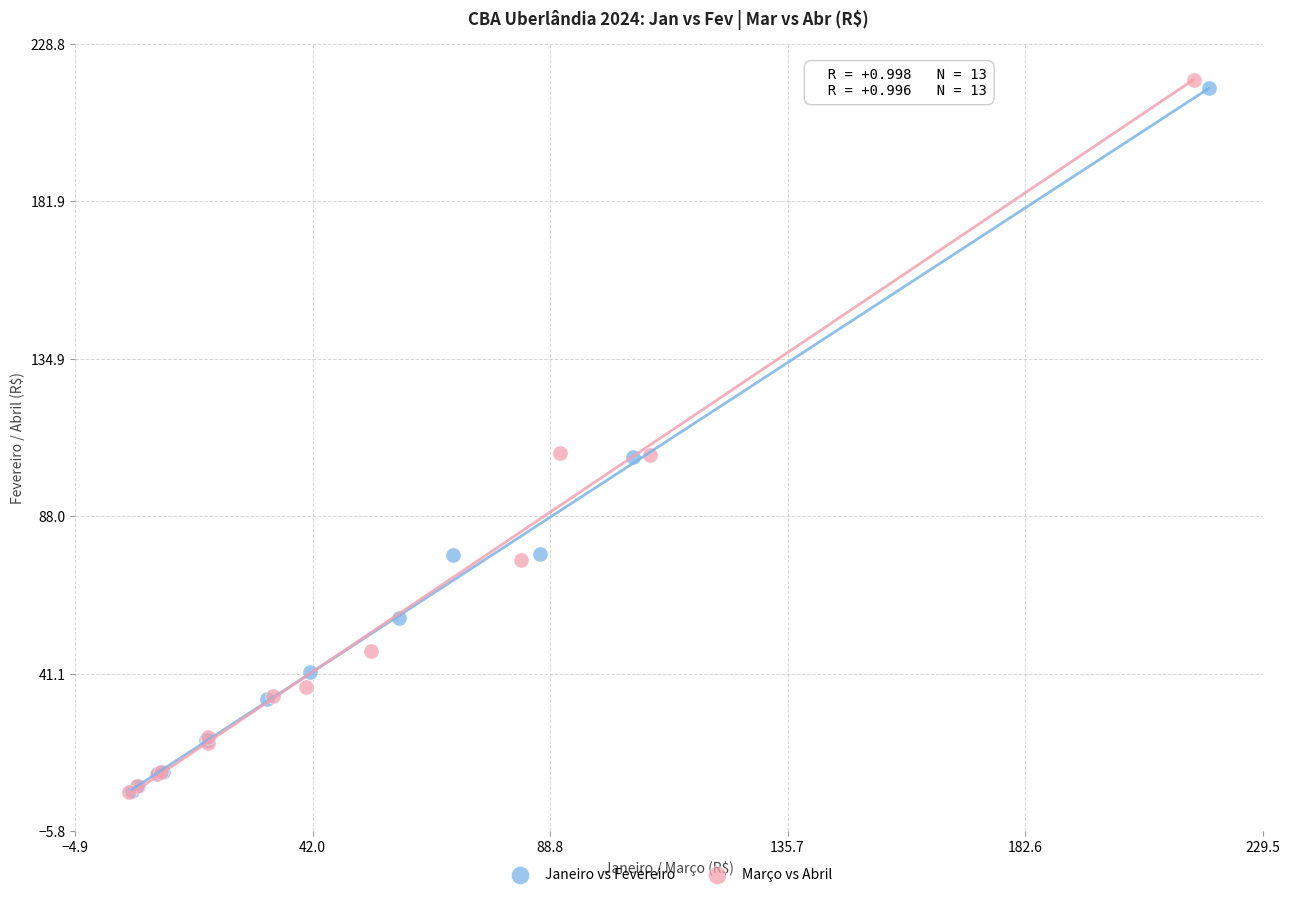

Which series reaches the maximum Y coordinate?

Março vs Abril